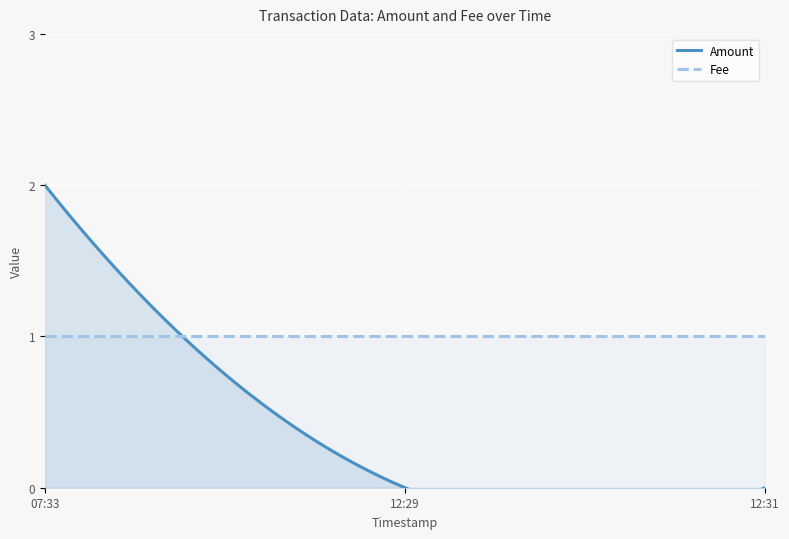

Which series has the widest spread of values?

Amount